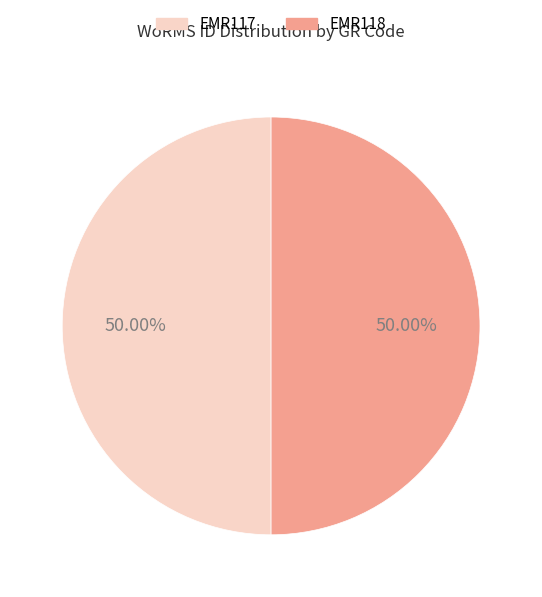

Combined, do EMR118 and EMR117 account for over 50%?

Yes